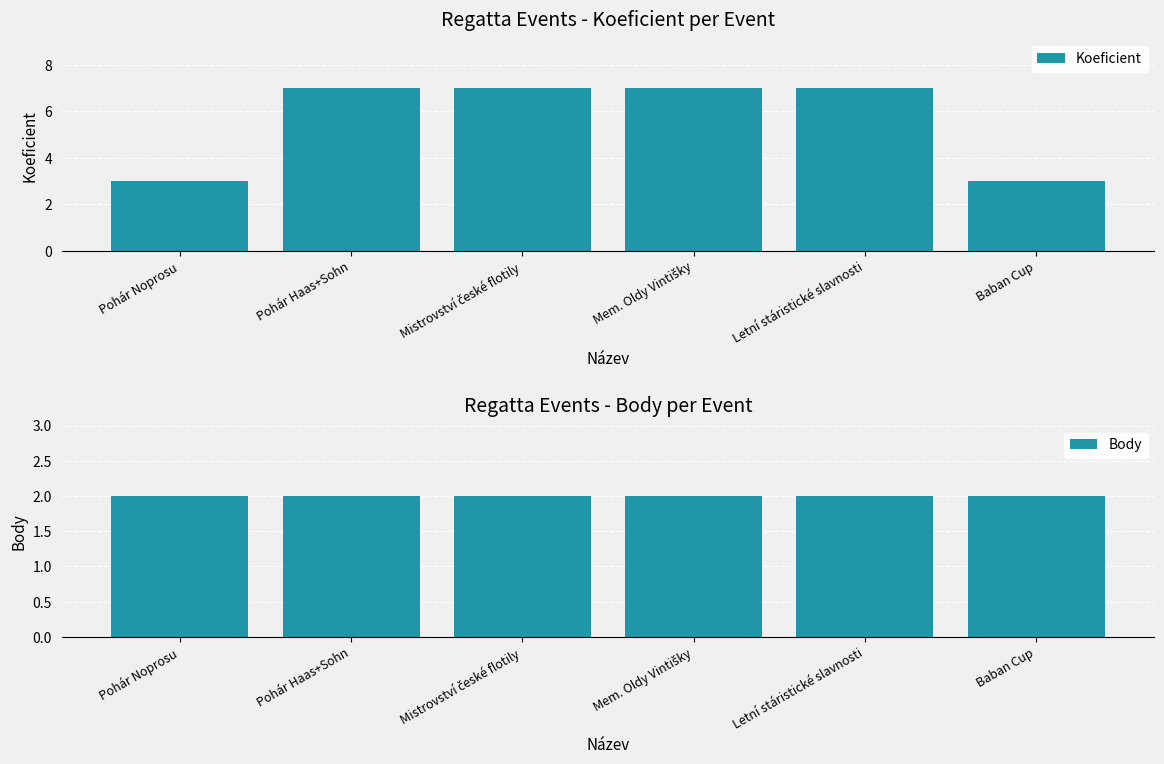

What is the sum of all Body values?

12